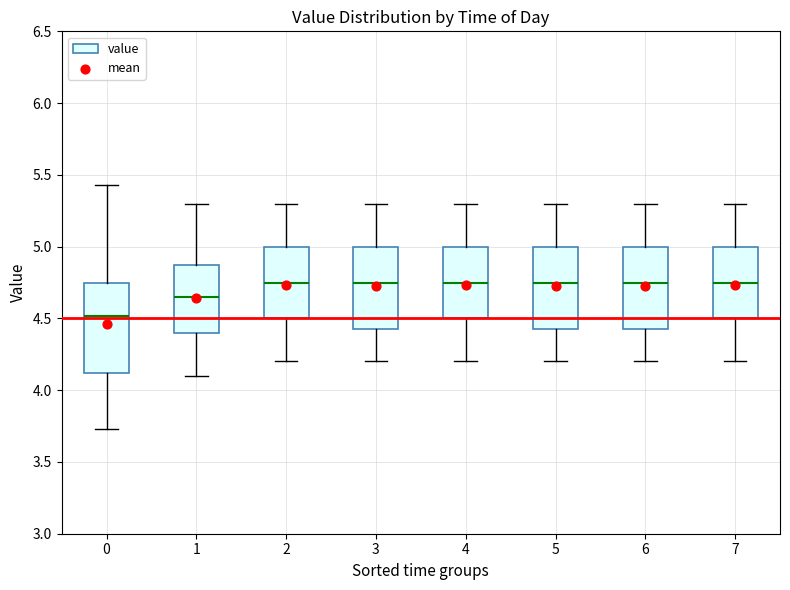

Comparing the boxes themselves (not the whiskers), which one is the tallest?

0